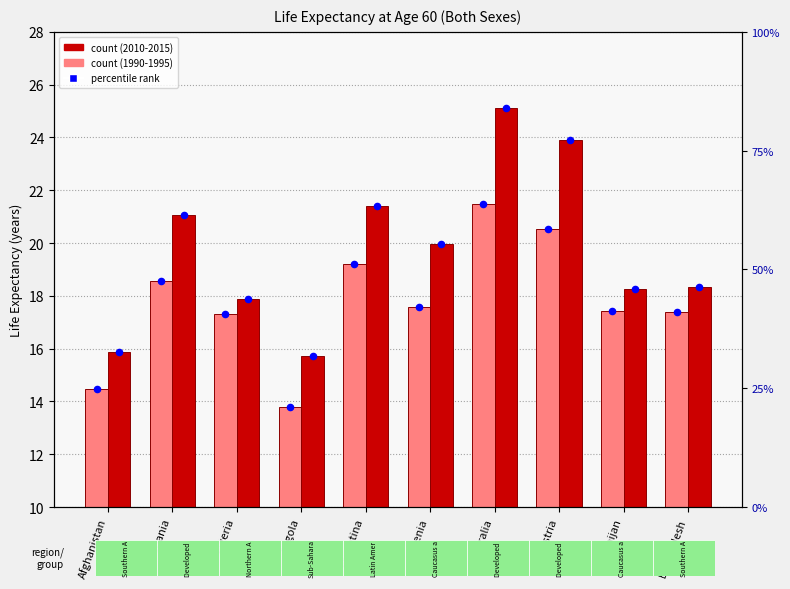

Which series has the widest spread of Y values?

2010-2015 point